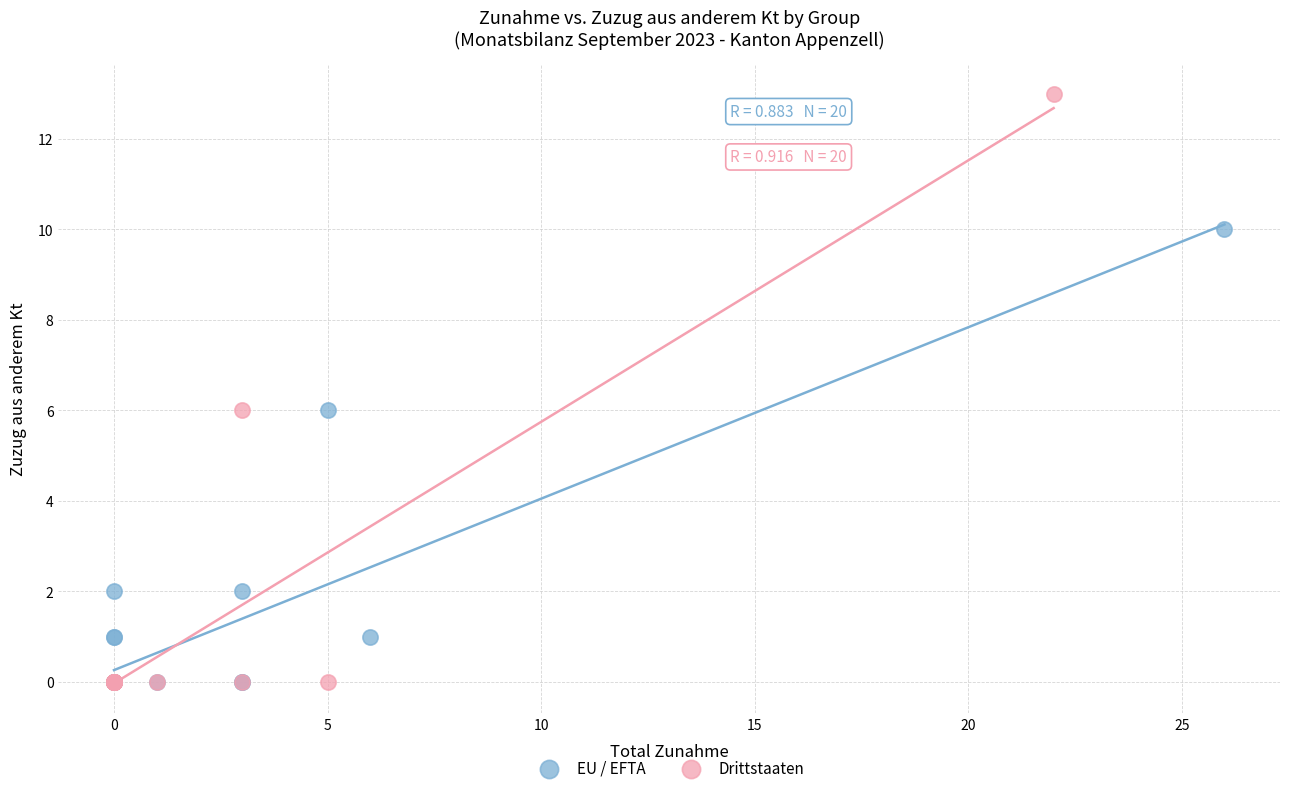

Which series has the largest Y range (max minus min)?

Drittstaaten